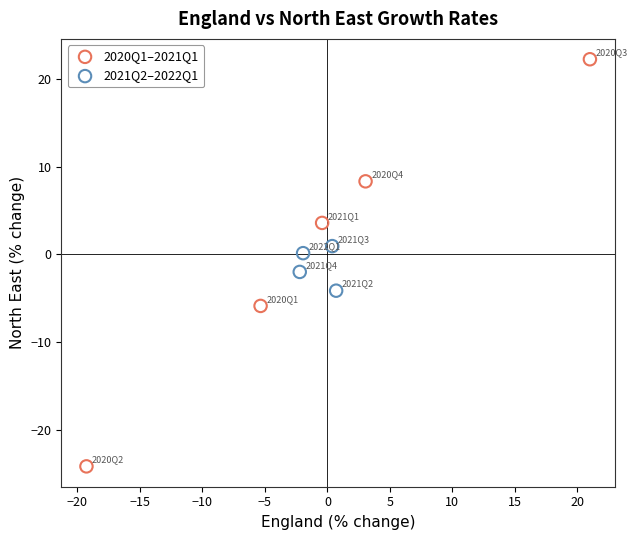

Which series contains the highest Y value?

2020Q1–2021Q1